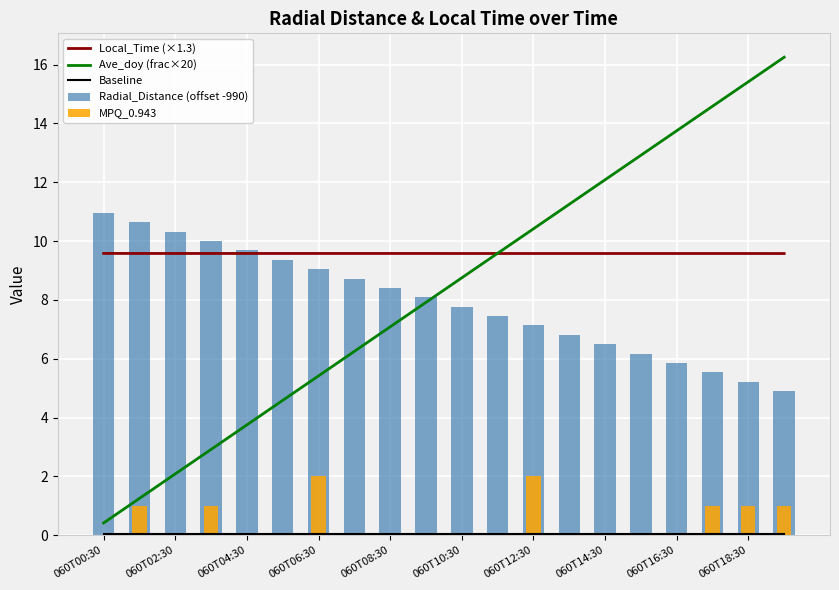

What is the sum of all Baseline values?

1.0